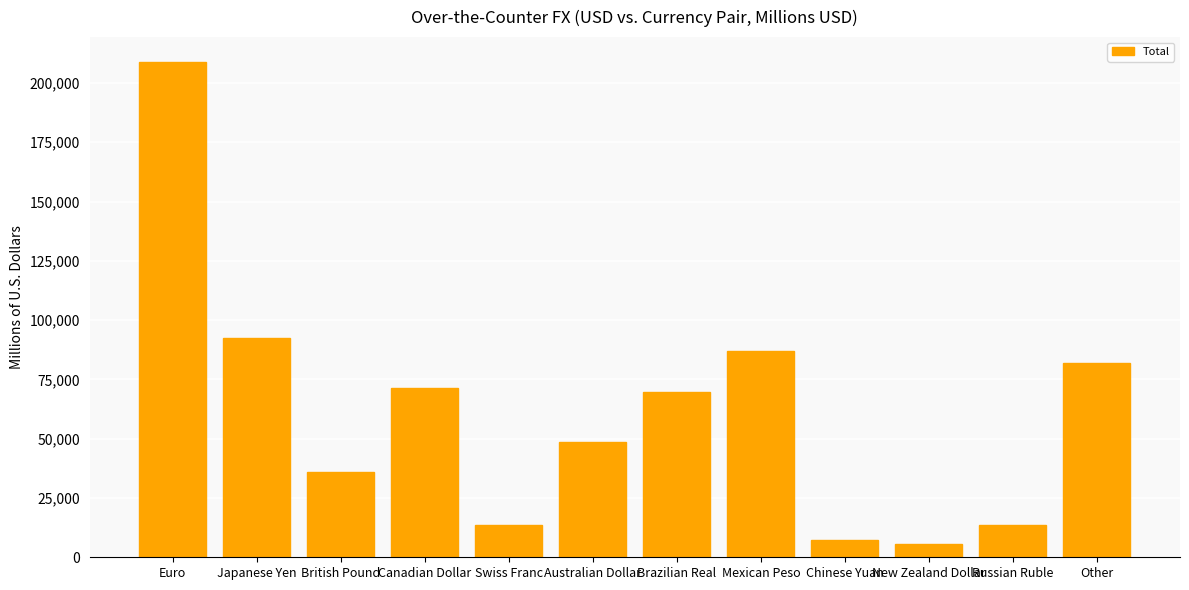

Is it true that the value at British Pound is 49097?

False